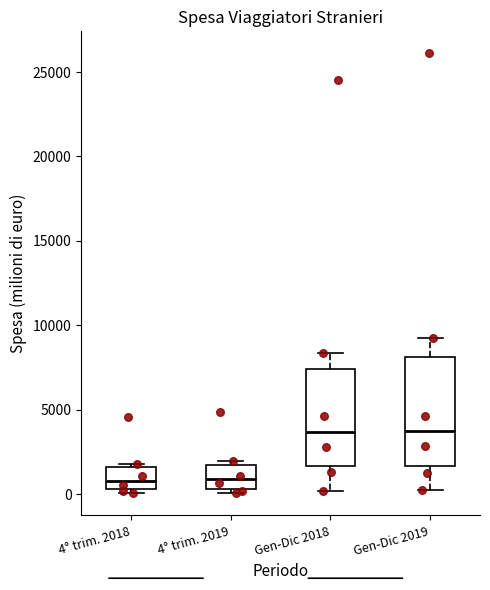

Reading left to right, read every box against the y-axis: the position of its median line, the range the box covers, and the ends of its whiskers. The values are not printed on the chart, so give them approximately, as read against the axis.

4° trim. 2018: median 1000, box 500 to 1500, whiskers 0 to 2000
4° trim. 2019: median 1000, box 500 to 1500, whiskers 0 to 2000
Gen-Dic 2018: median 3500, box 1500 to 7500, whiskers 0 to 8500
Gen-Dic 2019: median 3500, box 1500 to 8000, whiskers 0 to 9500